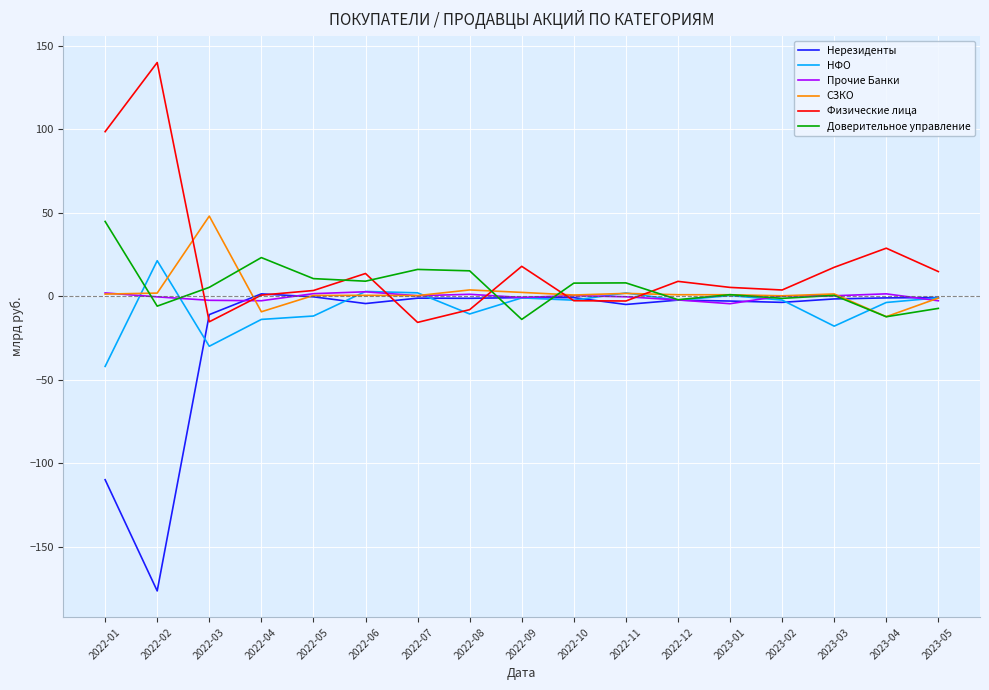

What is the difference between the second highest and minimum values in the Прочие Банки series?

6.5